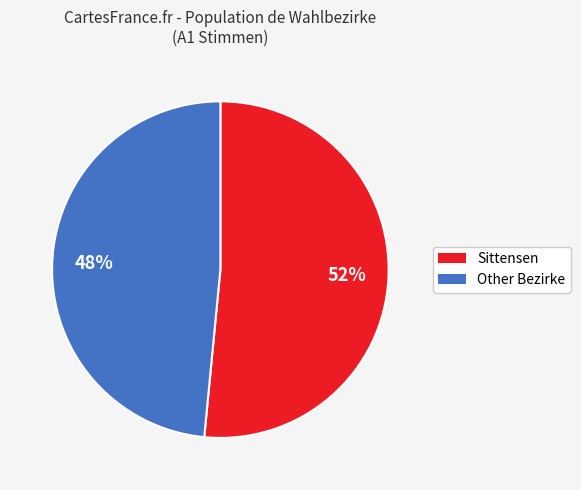

To the nearest percent, what is the average slice percentage?

50%